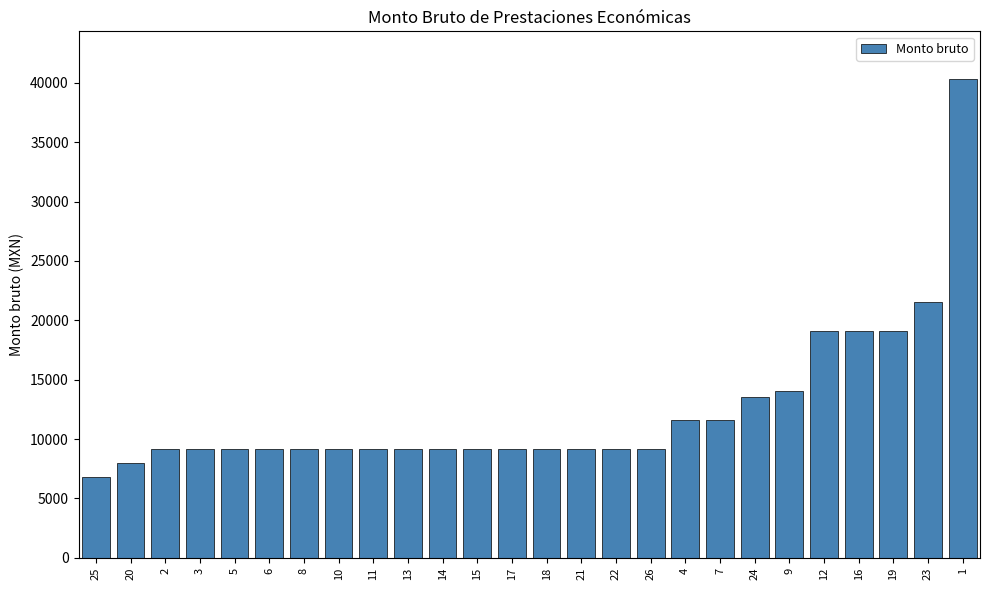

What is the maximum value shown in the chart?

40309.0